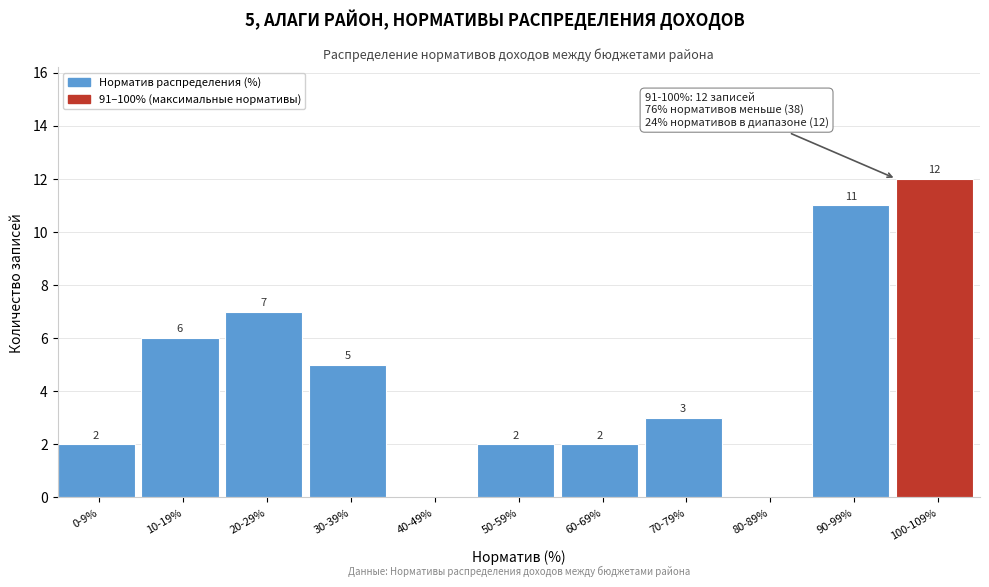

Reading right to left, list all the values displayed in this chart.

100-109%=12	90-99%=11	80-89%=0	70-79%=3	60-69%=2	50-59%=2	40-49%=0	30-39%=5	20-29%=7	10-19%=6	0-9%=2